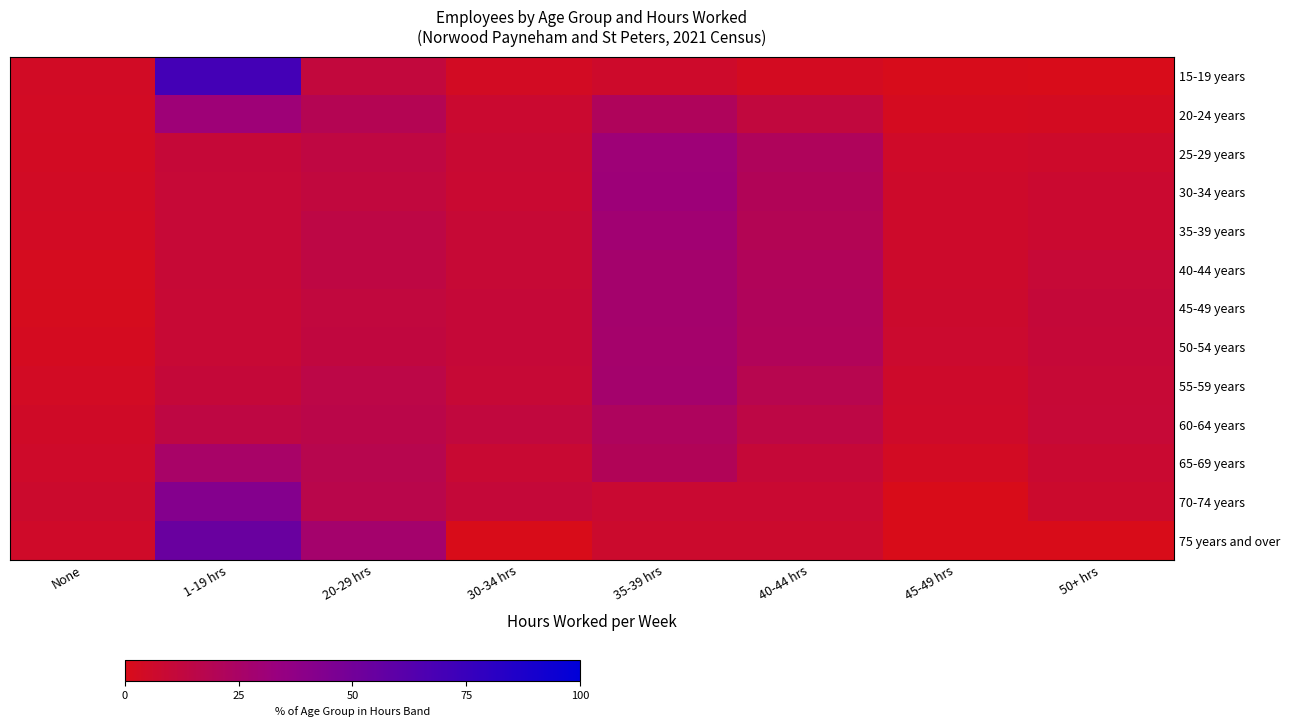

At 20-29 hrs, list the series in order from smallest to largest.

15-19 years, 45-49 years, 30-34 years, 50-54 years, 25-29 years, 40-44 years, 35-39 years, 55-59 years, 60-64 years, 70-74 years, 65-69 years, 20-24 years, 75 years and over